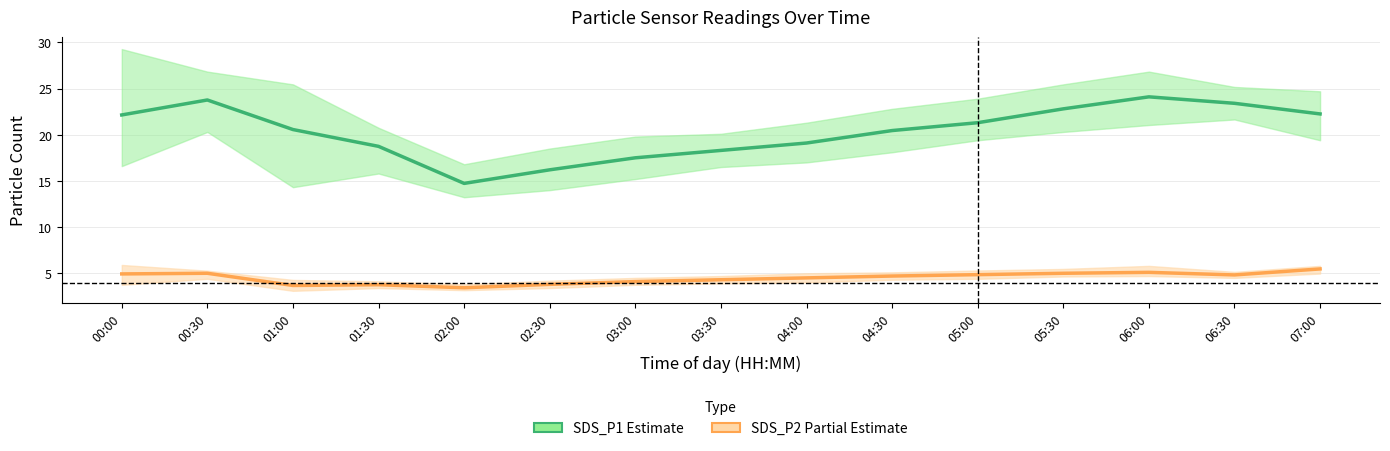

What is the maximum value for SDS_P2?

5.5